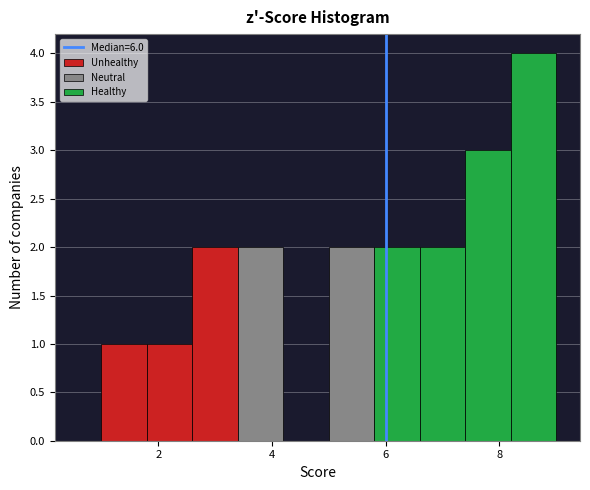

Reading left to right, transcribe this chart: for each bar, give the range it covers on the x-axis and its height. The values are not printed on the chart, so give them approximately, as read against the axis.

1.0 to 1.8: 1
1.8 to 2.6: 1
2.6 to 3.4: 2
3.4 to 4.2: 2
4.2 to 5.0: 0
5.0 to 5.8: 2
5.8 to 6.6: 2
6.6 to 7.4: 2
7.4 to 8.2: 3
8.2 to 9.0: 4